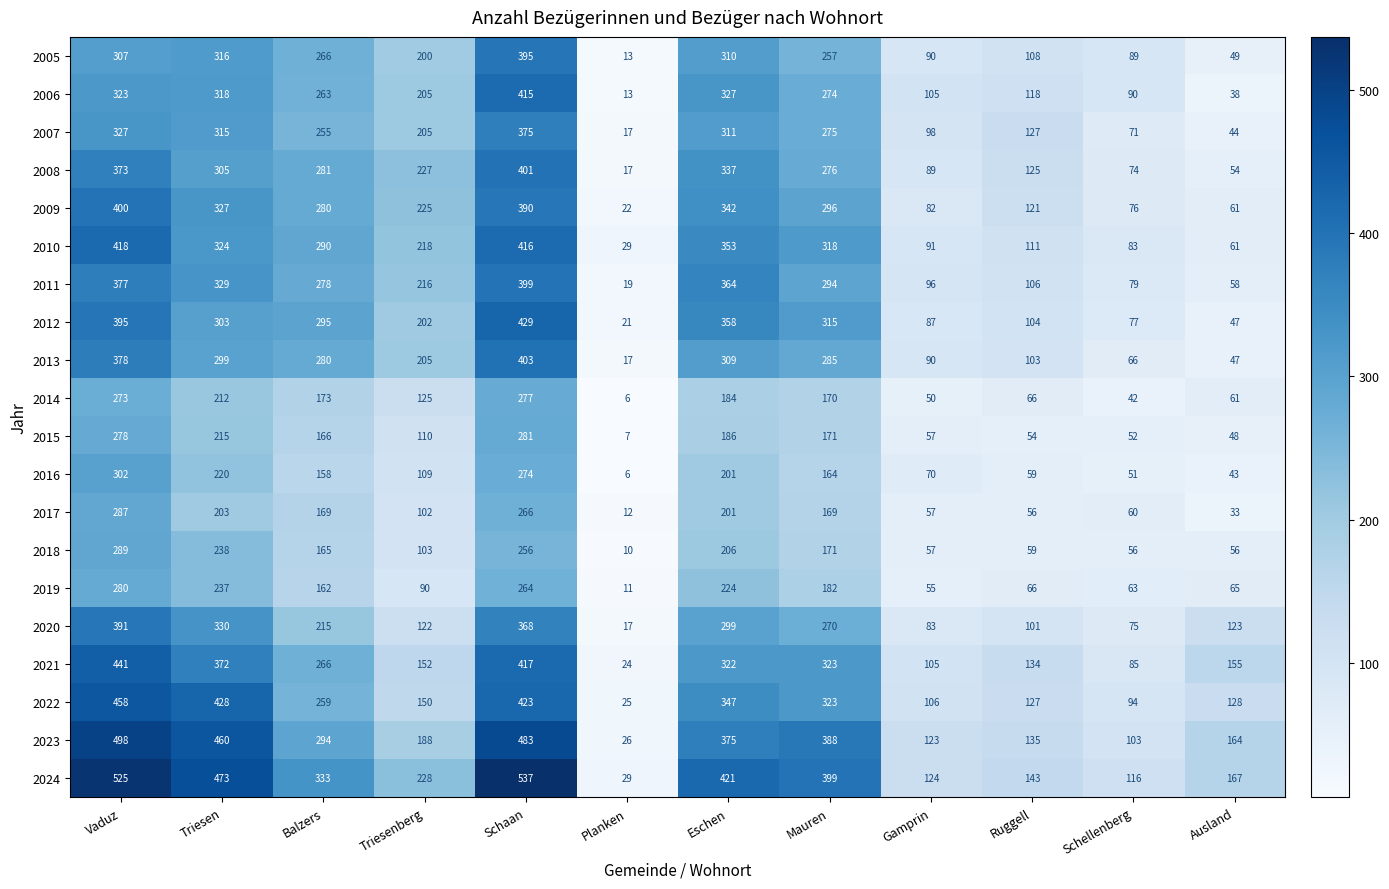

How many data points in 2008 are less than 276?

6